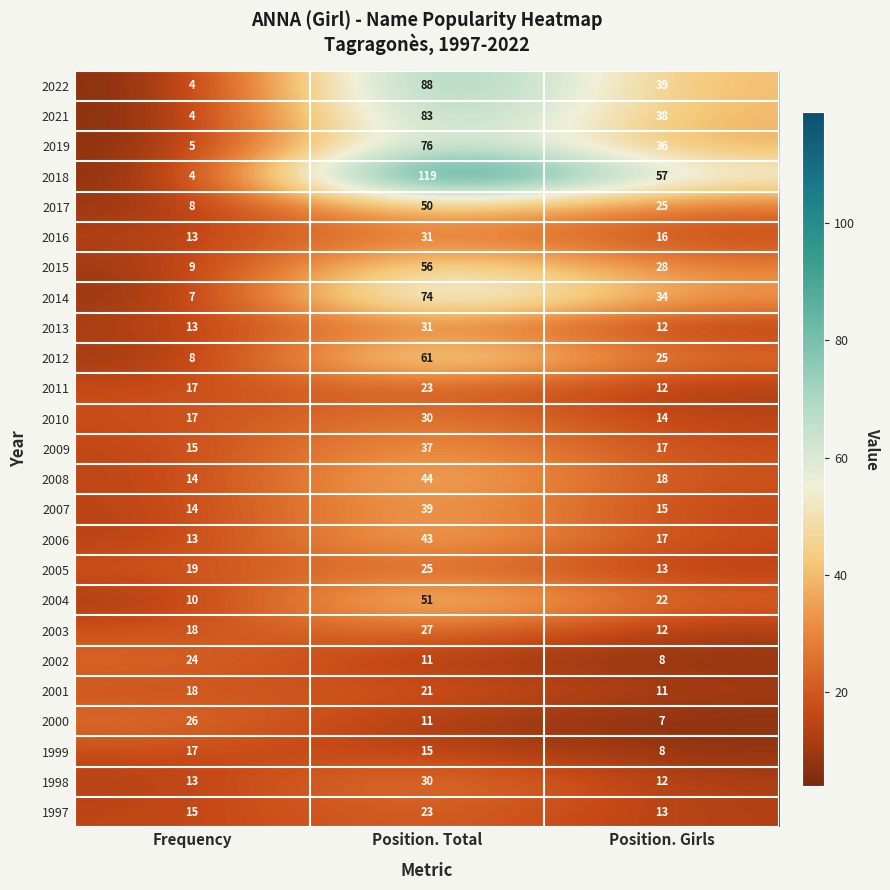

List the labels in order of 2013 value, largest first.

Position. Total, Frequency, Position. Girls